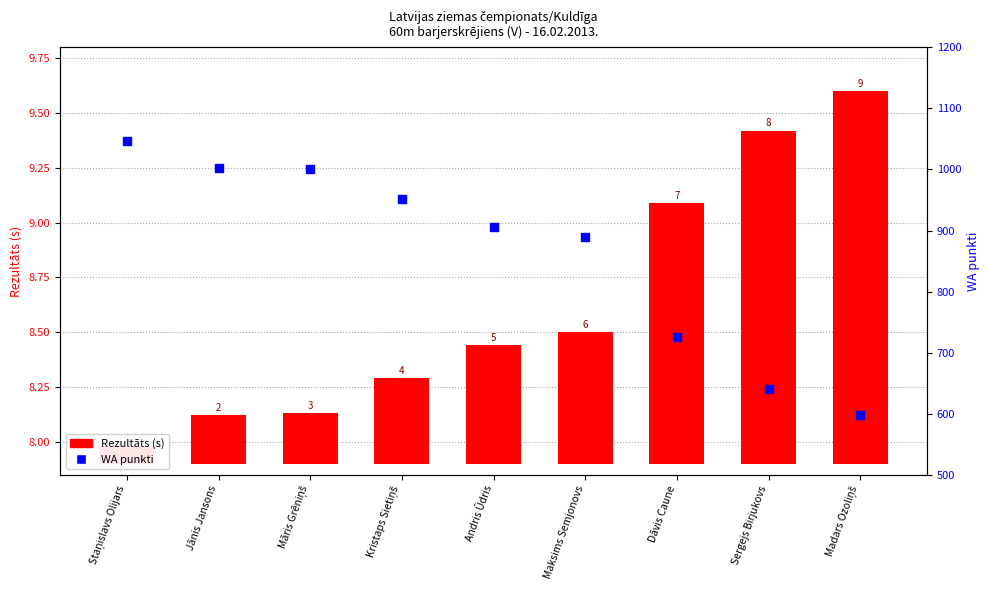

Which series contains the lowest Y value?

Rezultāts